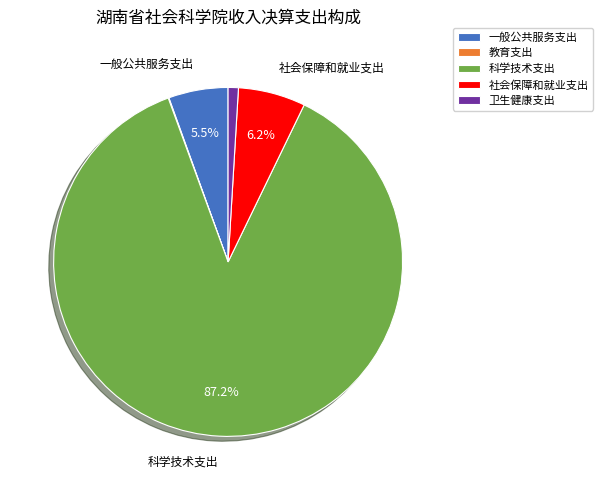

Between 卫生健康支出 and 科学技术支出, which is larger?

科学技术支出